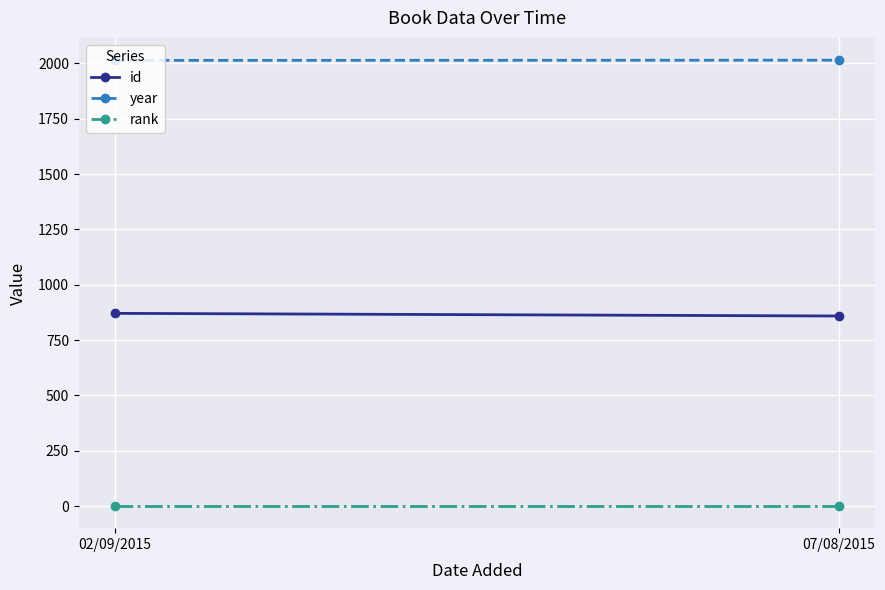

What is the minimum value for year?

2014